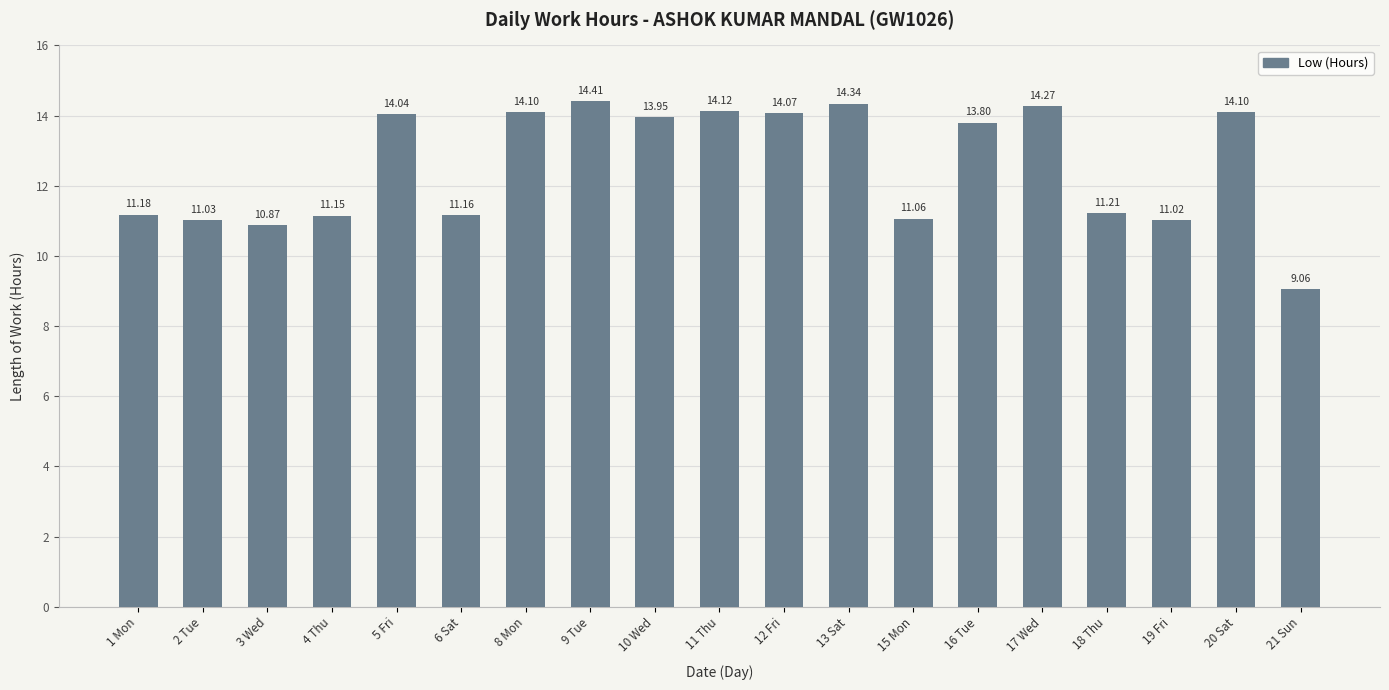

The chart shows a value of 9.1 at 21 Sun. True or false?

True